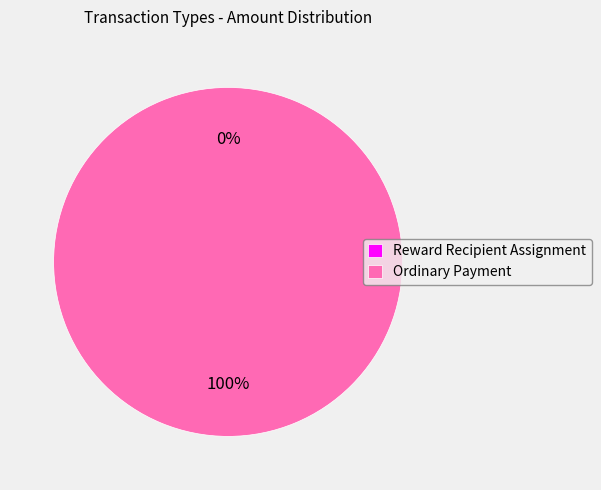

How many slices are in this pie chart?

2